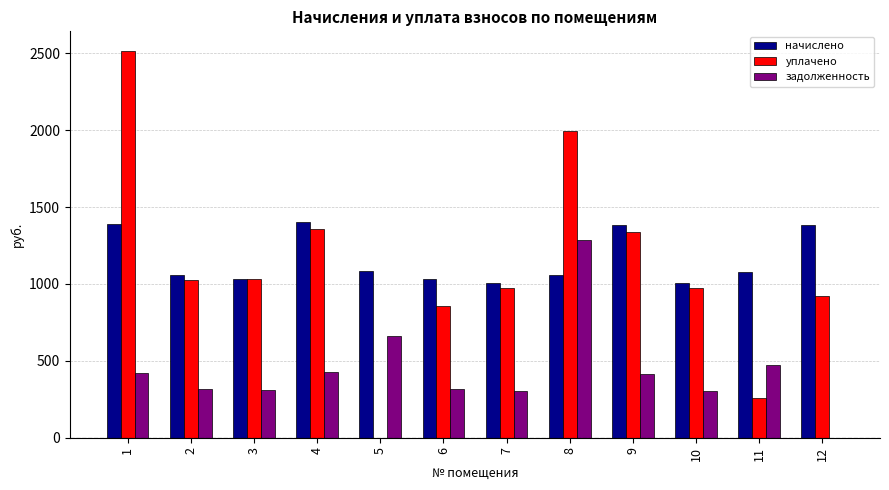

At which label does начислено first exceed 1076?

1